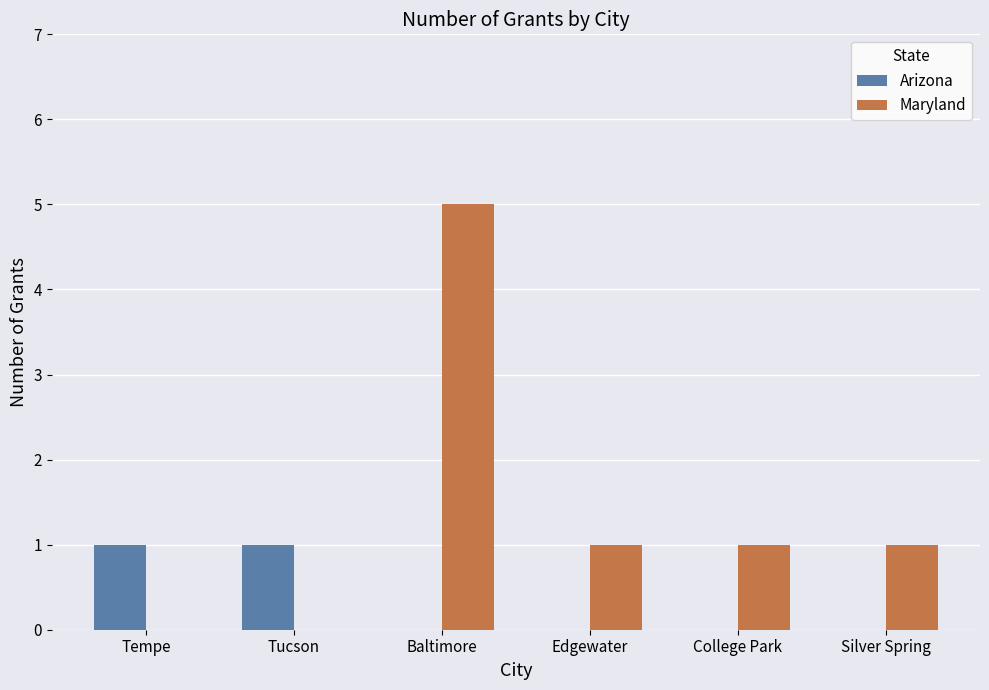

What are all the series names shown in the legend?

Arizona, Maryland